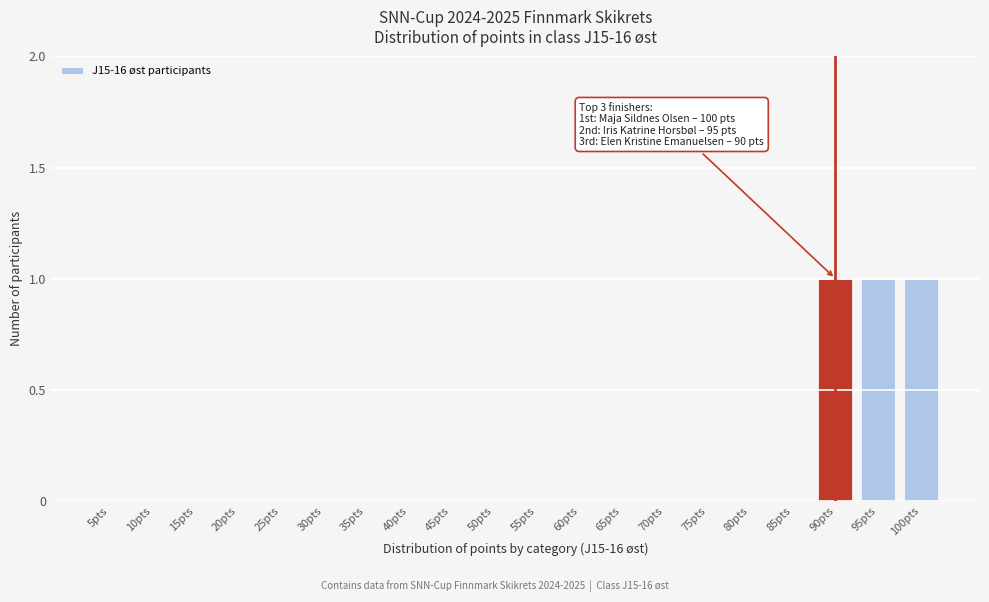

Reading left to right, list all the values displayed in this chart.

5pts=0	10pts=0	15pts=0	20pts=0	25pts=0	30pts=0	35pts=0	40pts=0	45pts=0	50pts=0	55pts=0	60pts=0	65pts=0	70pts=0	75pts=0	80pts=0	85pts=0	90pts=1	95pts=1	100pts=1